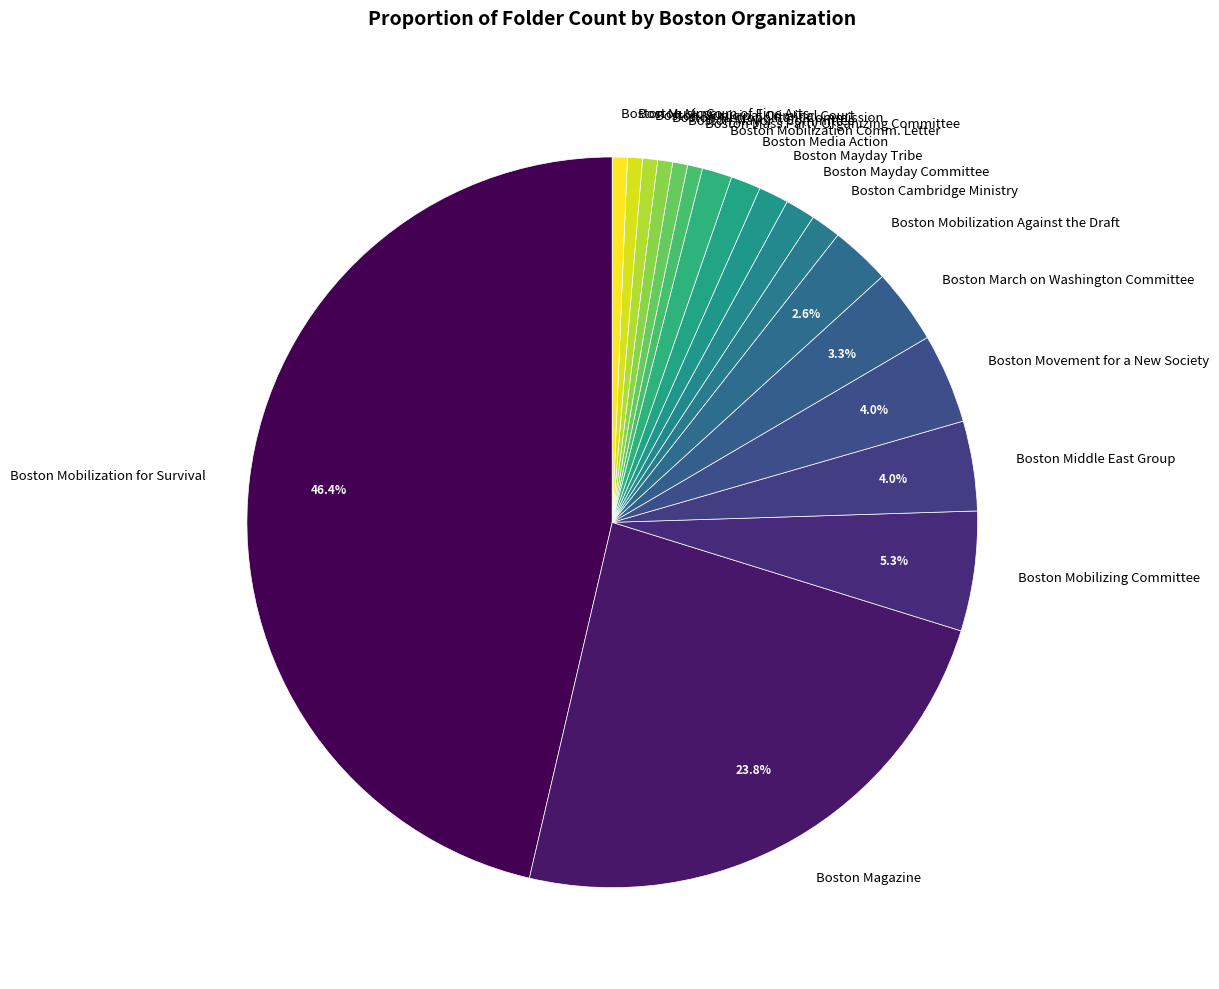

How many segments does this pie chart have?

18